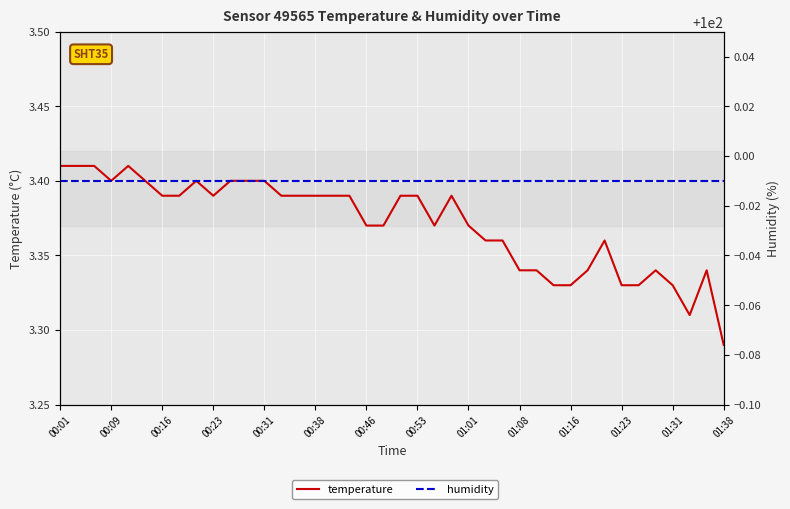

The temperature series shows 2.2 at 01:31. True or false?

False